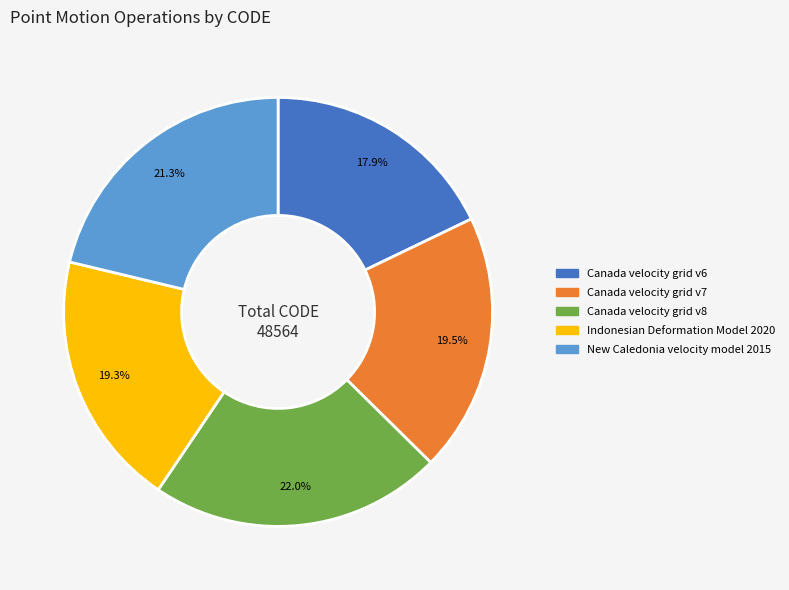

What is the smallest slice in the pie chart?

Canada velocity grid v6